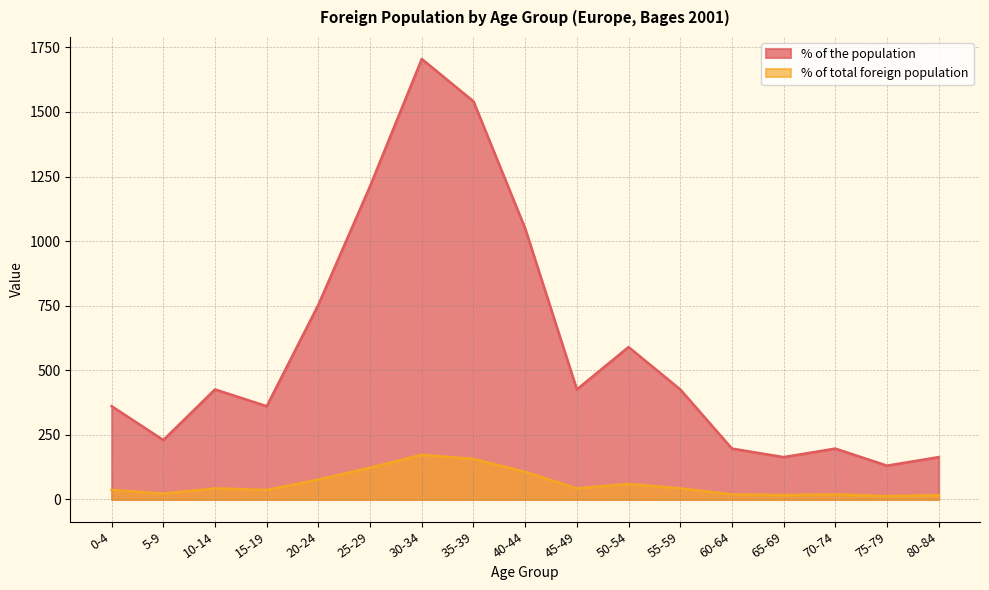

List the labels in order of % of the population value, smallest first.

75-79, 65-69, 80-84, 60-64, 70-74, 5-9, 0-4, 15-19, 10-14, 45-49, 55-59, 50-54, 20-24, 40-44, 25-29, 35-39, 30-34